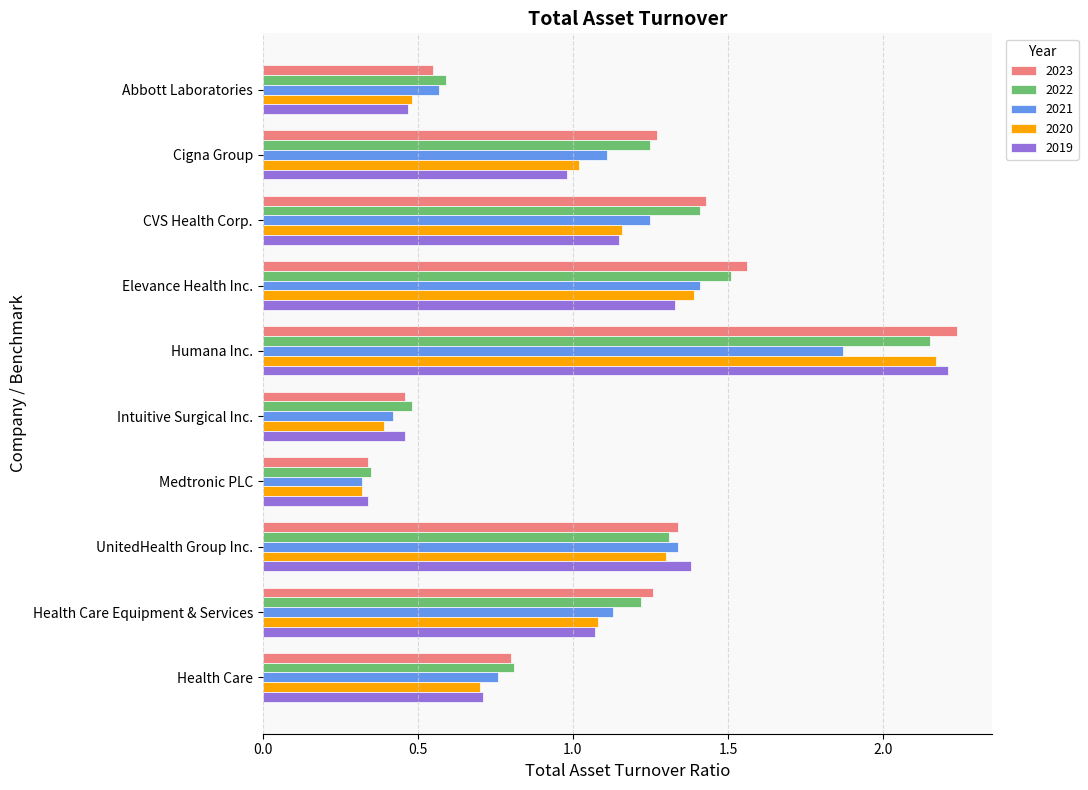

Is the value of 2022 at Health Care greater than the value of 2023 at Elevance Health Inc.?

No